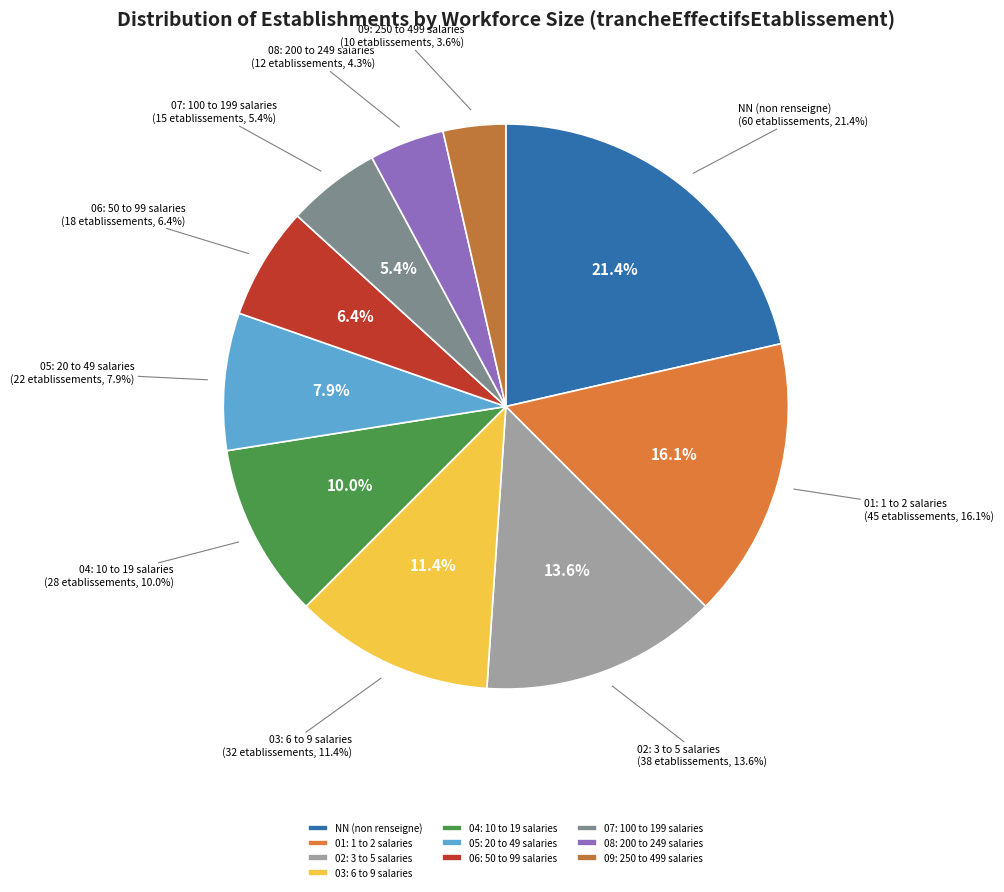

What percentage is the 06 slice, to the nearest percent?

6%